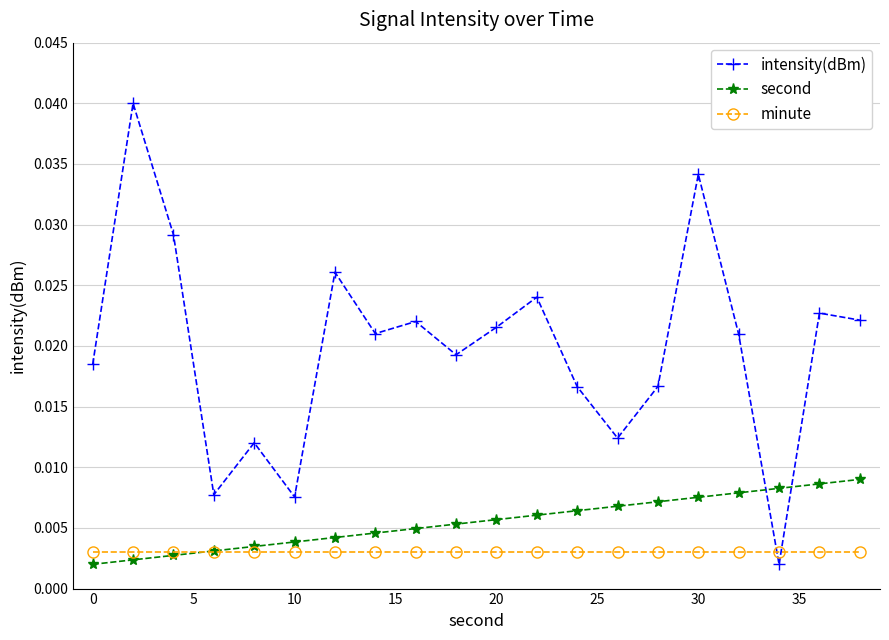

True or false: minute and intensity(dBm) cross at least once.

True